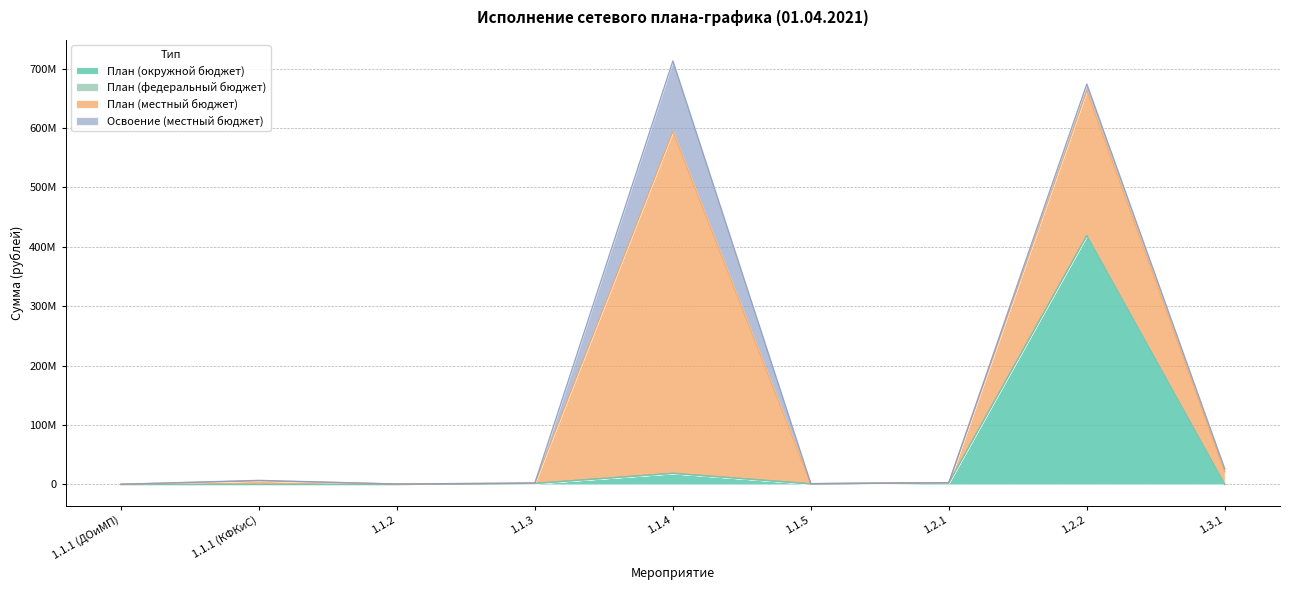

What is the spread (max minus min) of values at 1.2.1?

2920000.0